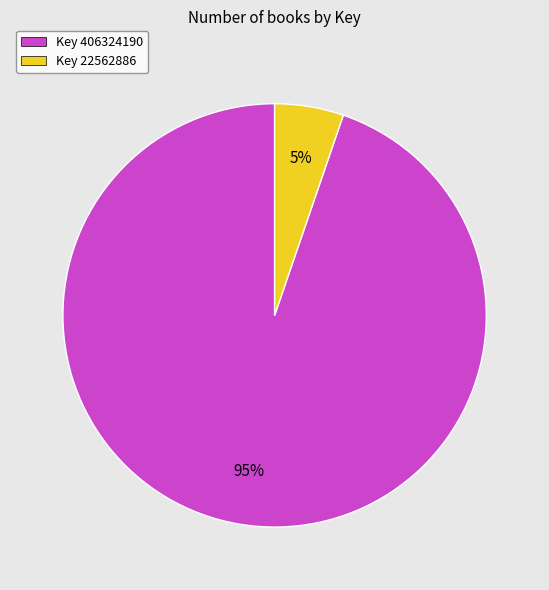

What is the largest slice in the pie chart?

Key 406324190